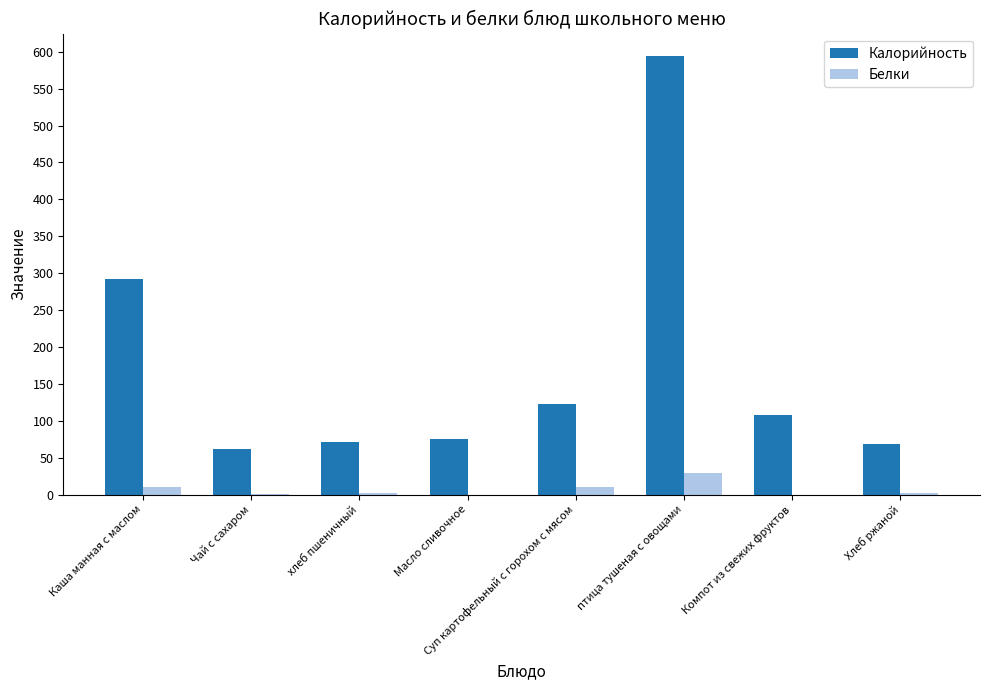

The Калорийность series shows 62.0 at Чай с сахаром. True or false?

True